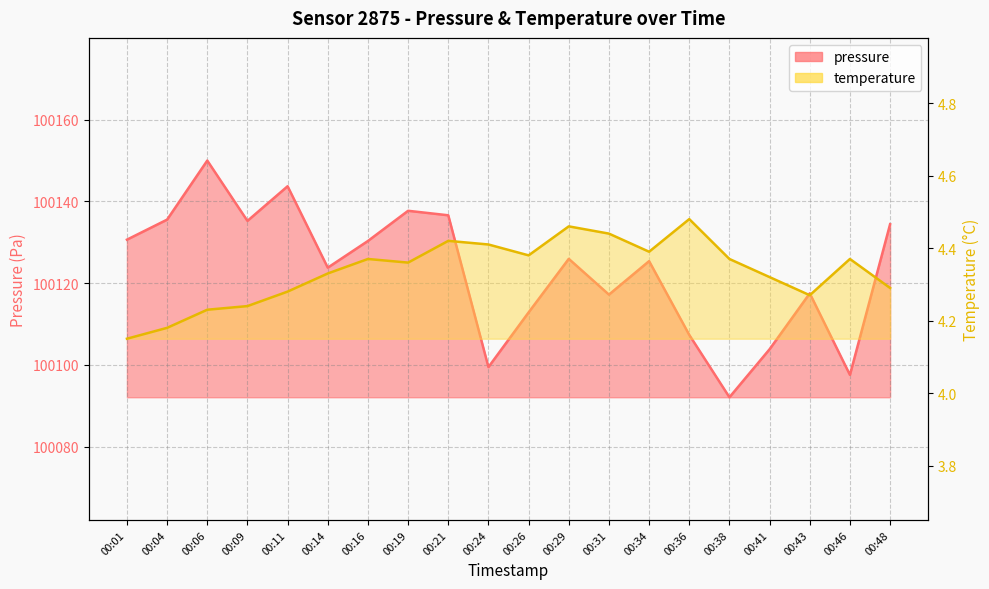

What is the smallest value displayed?

4.2